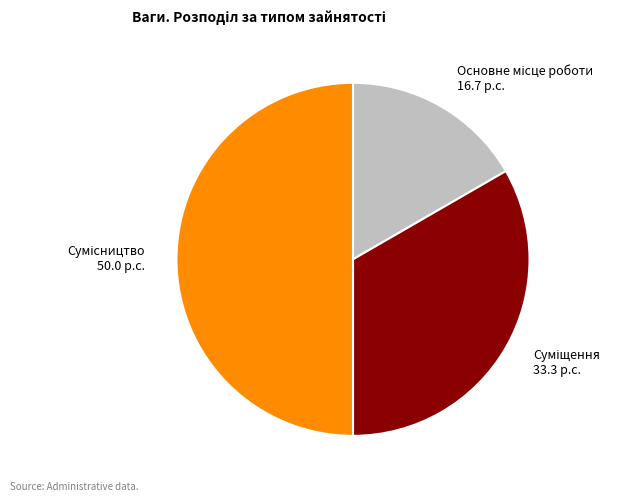

What percentage is NOT represented by Основне місце роботи?

83.3%